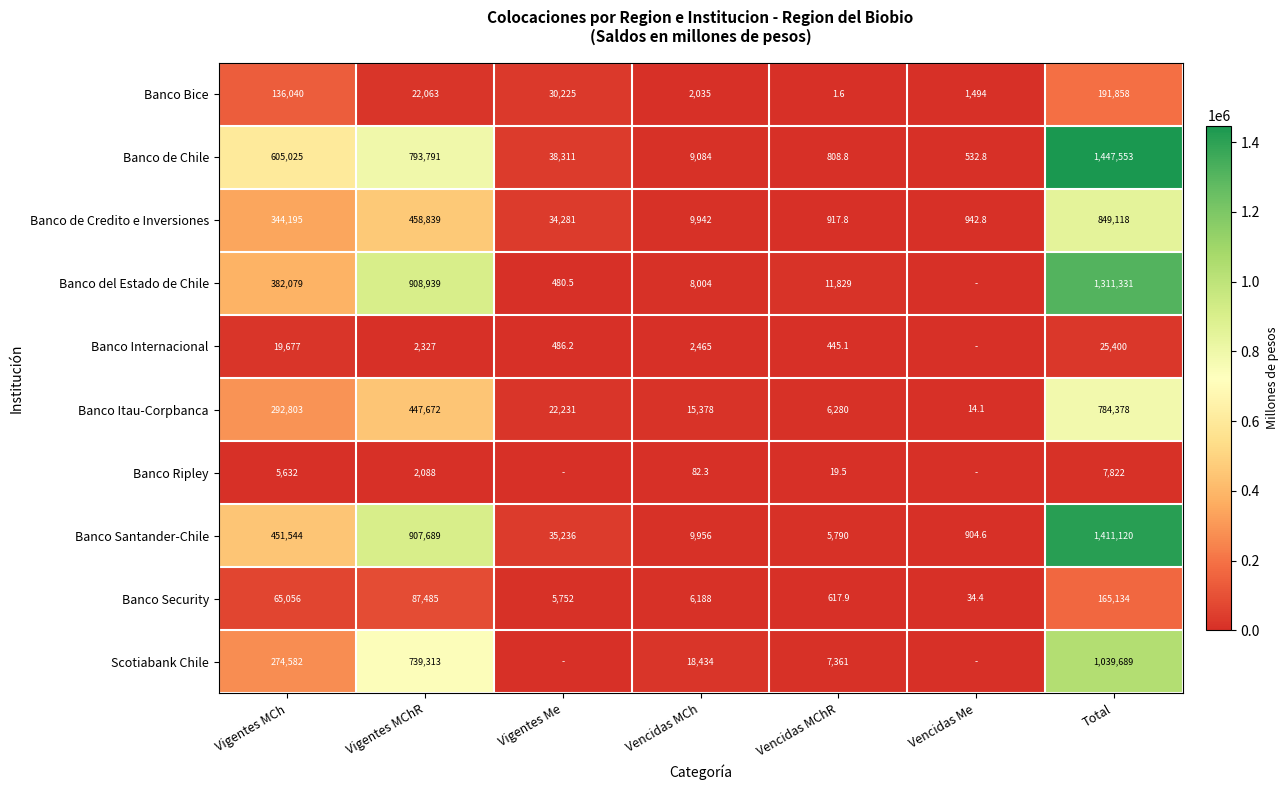

Which category has the lowest value in the Banco Itau-Corpbanca series?

Vencidas Me